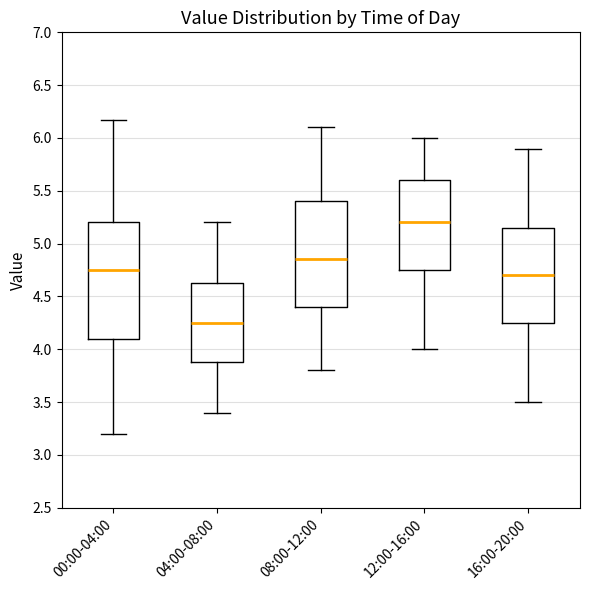

Reading left to right, read every box against the y-axis: the position of its median line, the range the box covers, and the ends of its whiskers. The values are not printed on the chart, so give them approximately, as read against the axis.

00:00-04:00: median 4.75, box 4.10 to 5.20, whiskers 3.20 to 6.15
04:00-08:00: median 4.25, box 3.90 to 4.65, whiskers 3.40 to 5.20
08:00-12:00: median 4.85, box 4.40 to 5.40, whiskers 3.80 to 6.10
12:00-16:00: median 5.20, box 4.75 to 5.60, whiskers 4.00 to 6.00
16:00-20:00: median 4.70, box 4.25 to 5.15, whiskers 3.50 to 5.90